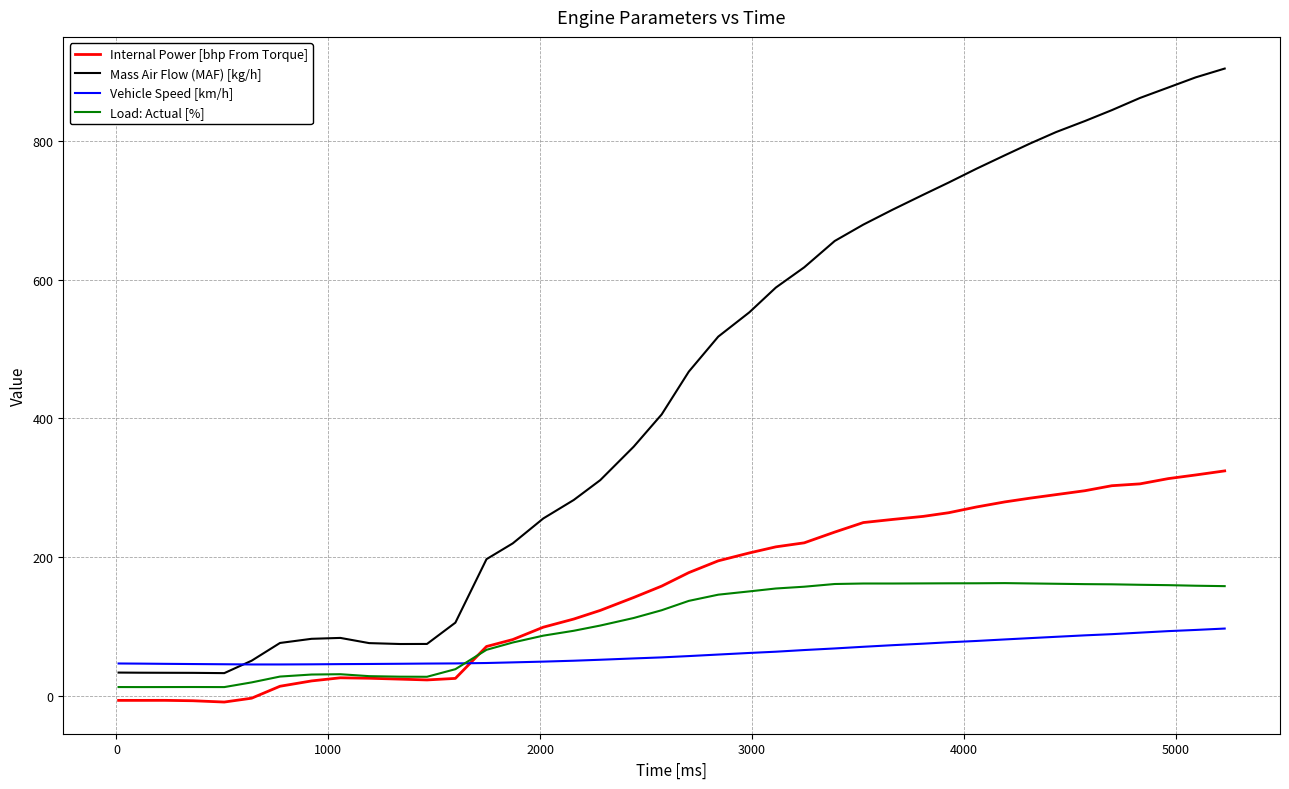

True or false: Mass Air Flow (MAF) [kg/h] and Internal Power [bhp From Torque] intersect in this chart.

False